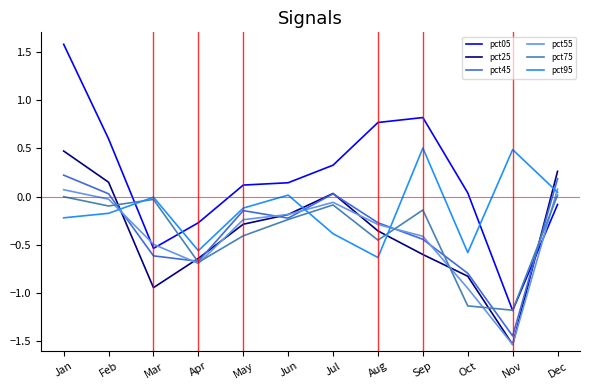

What is the difference between the highest and lowest values at Jun?

0.4